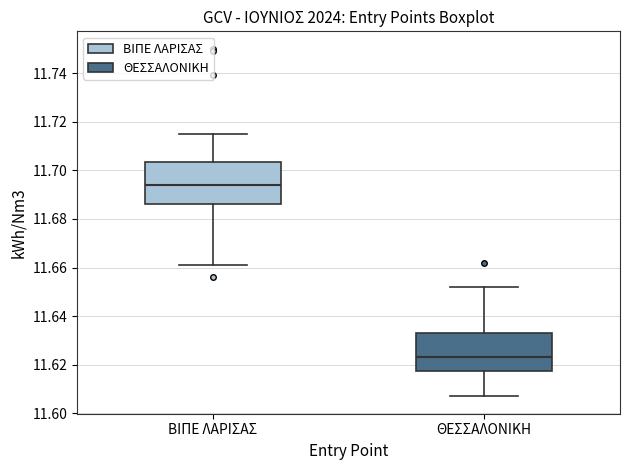

Where is the lower edge of the box for ΒΙΠΕ ΛΑΡΙΣΑΣ on the y-axis? The values are not printed on the chart, so give them approximately, as read against the axis.

11.686